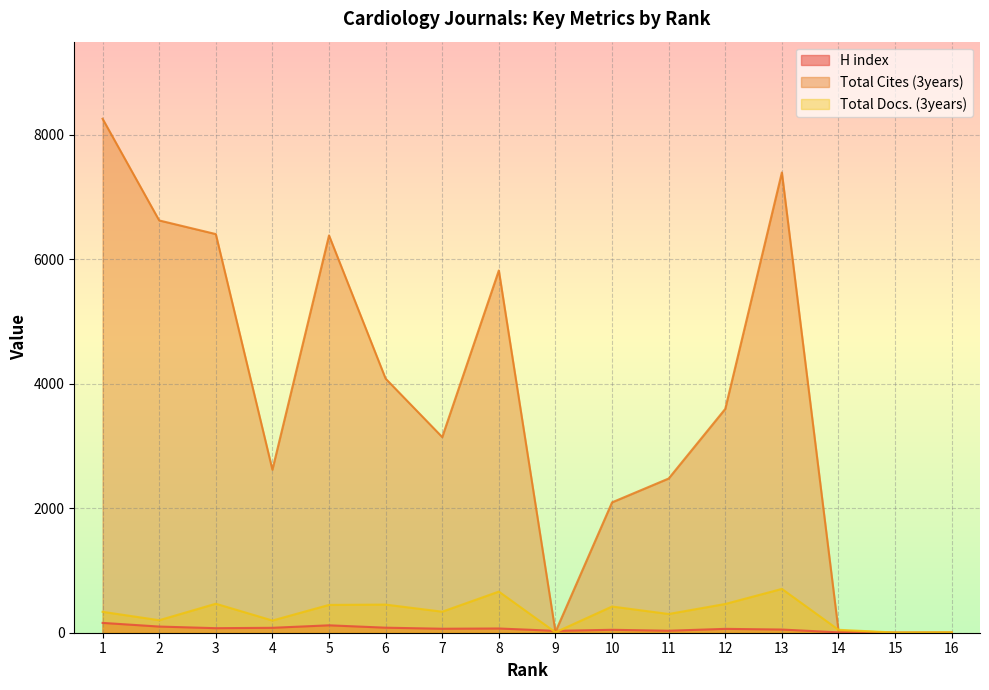

How many times do Total Docs. (3years) and H index cross each other?

2